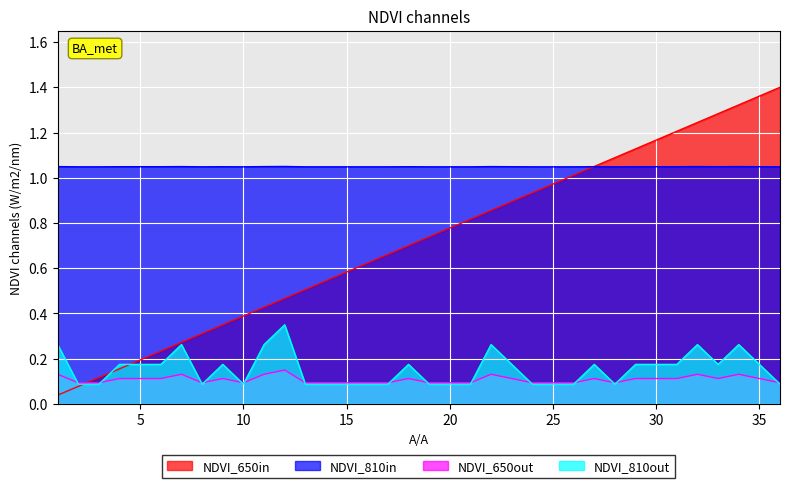

What is the sum of the NDVI_650out values at 7 and 13?

0.2